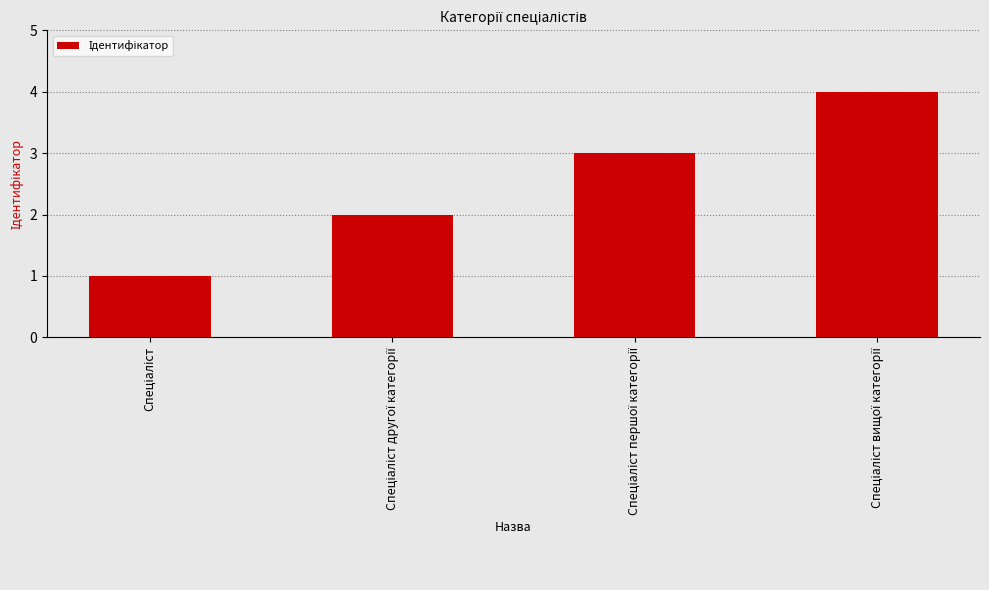

What is the greatest value displayed?

4